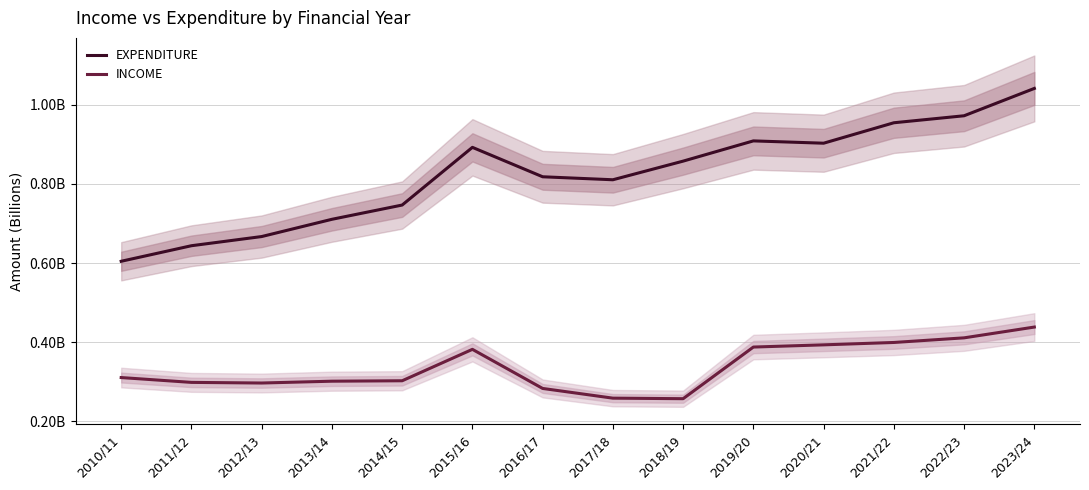

List the series in order of their peak value, highest first.

EXPENDITURE, INCOME